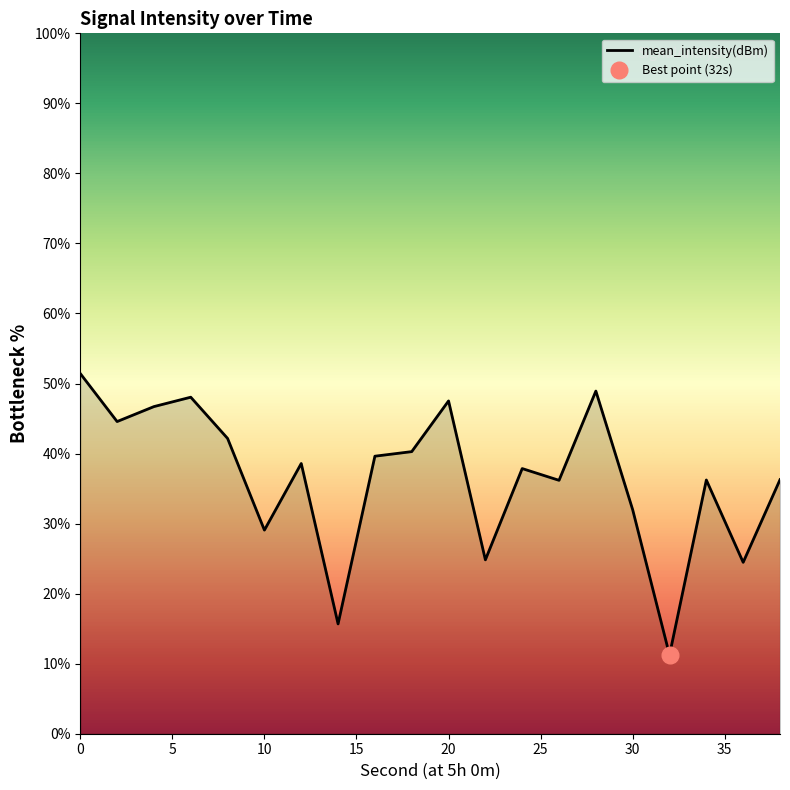

Count the number of data series in this chart.

1